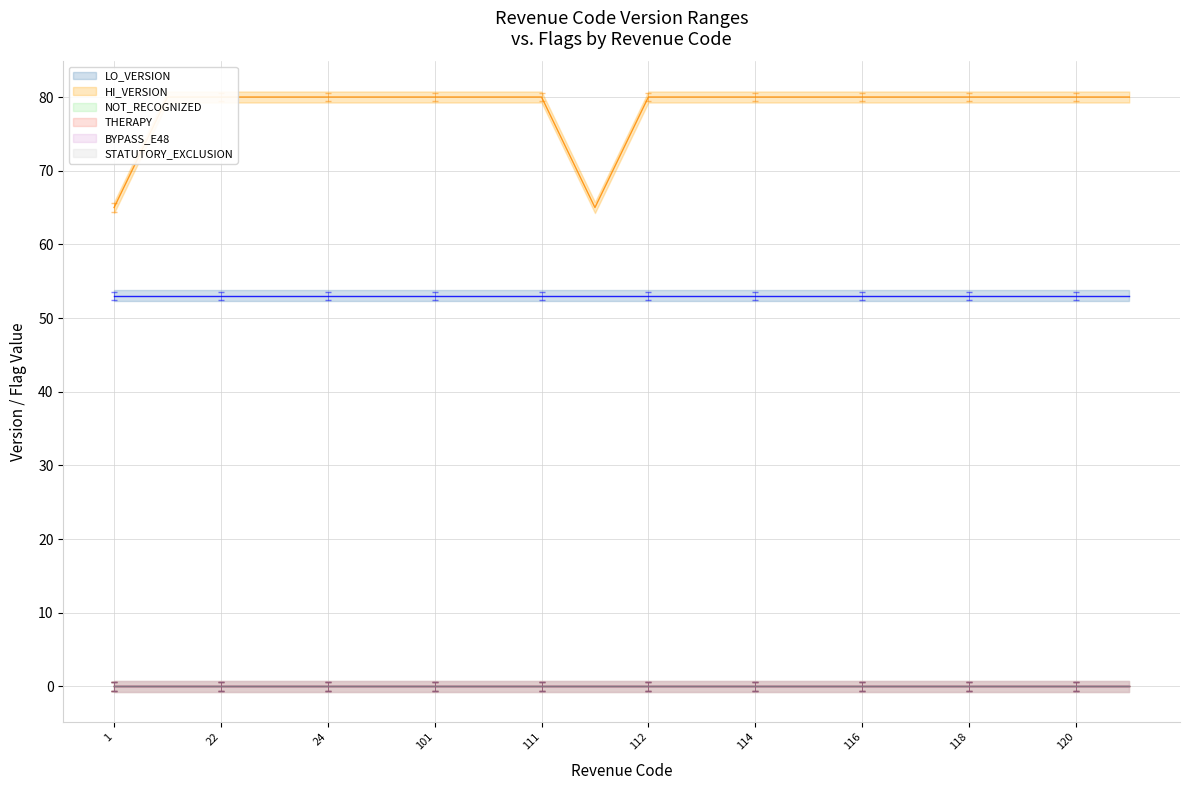

In HI_VERSION, how many points are lower than both neighbors (excluding endpoints)?

1